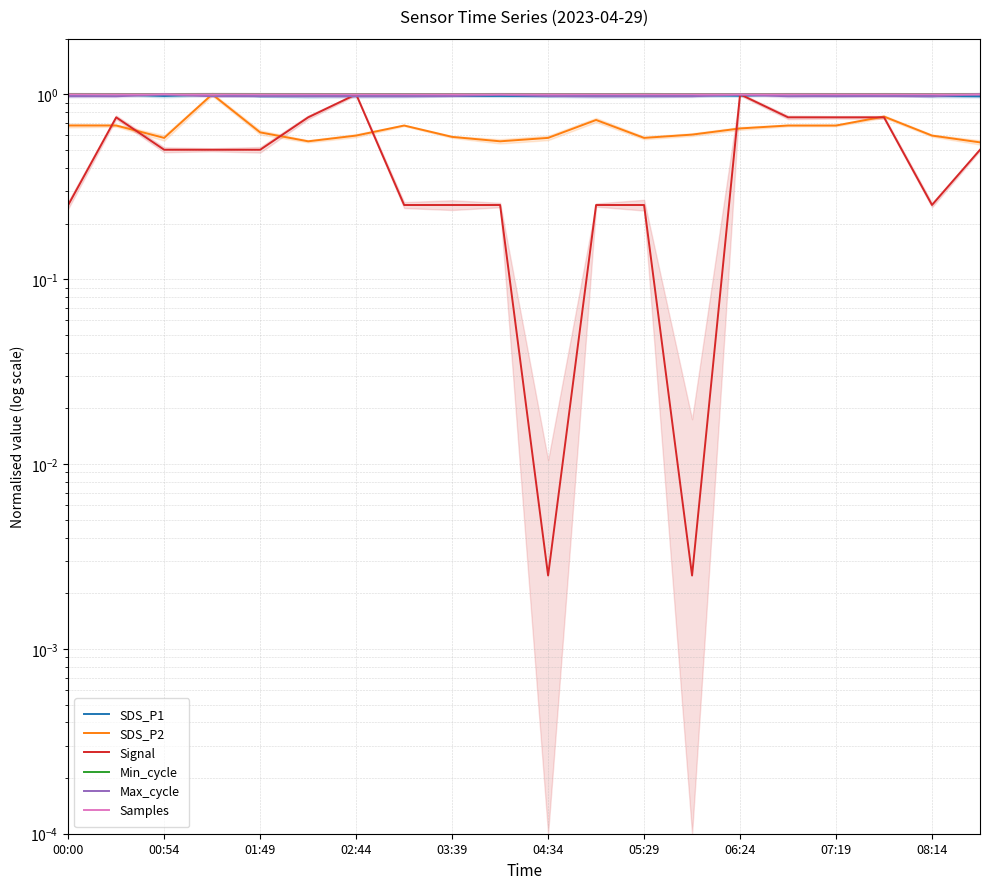

In SDS_P2, how many points are lower than both neighbors (excluding endpoints)?

4